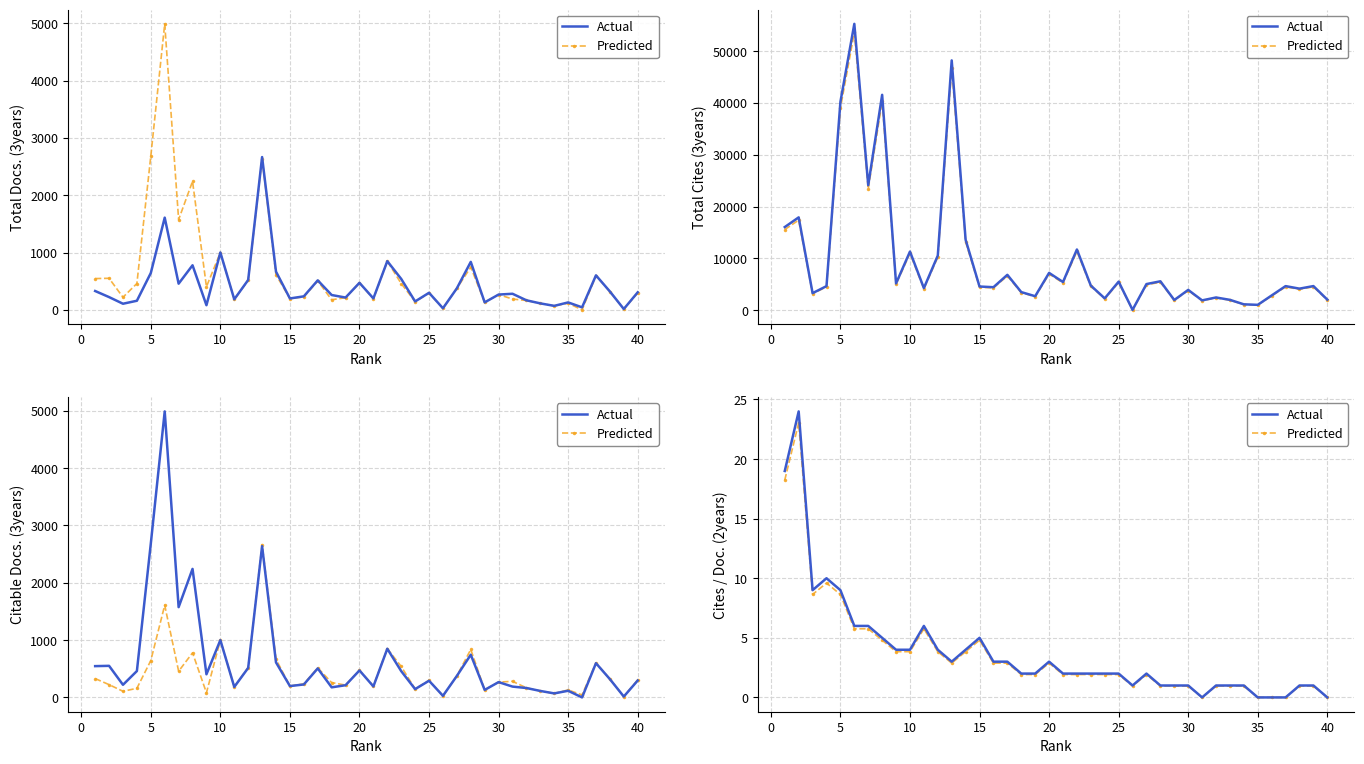

What is the difference between the maximum and second lowest values in the Actual series?

24.0